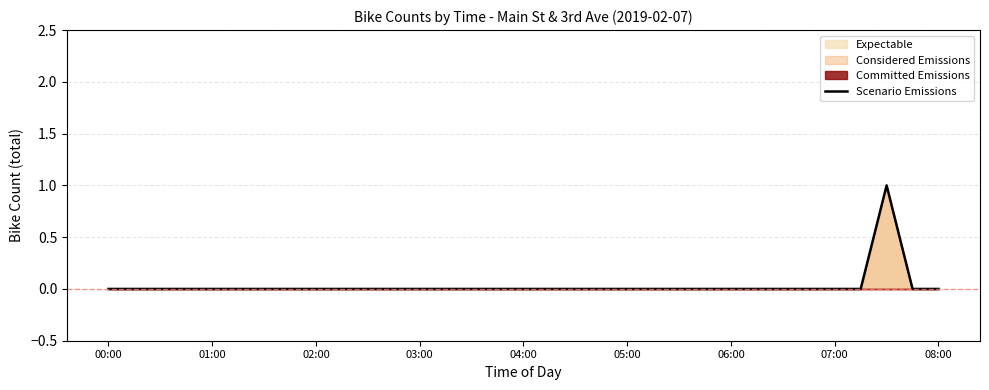

The value at 03:00 is 0. True or false?

True